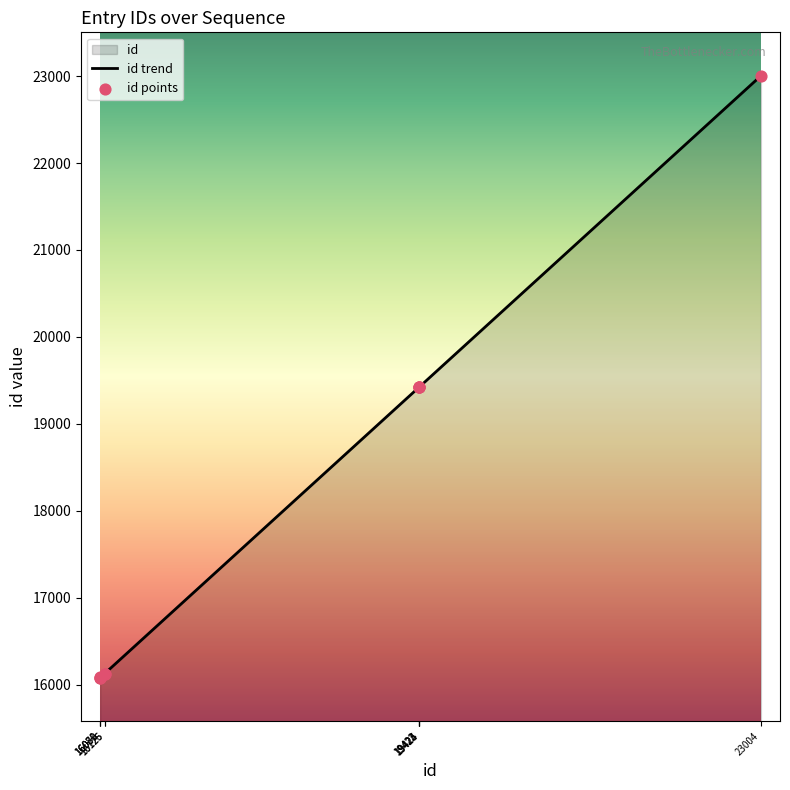

Is the value of id trend at 19424 greater than the value of id points at 19423?

Yes